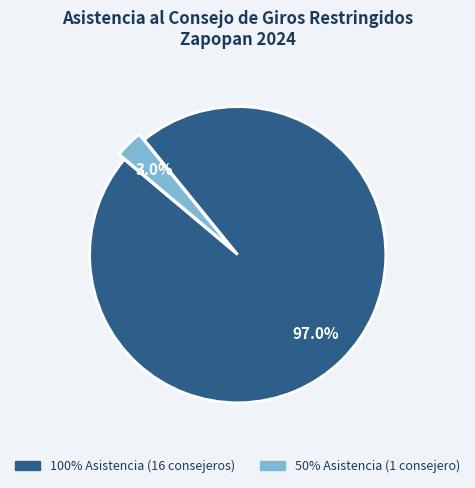

Does 50% Asistencia (1 consejero) represent more than half of the total?

No